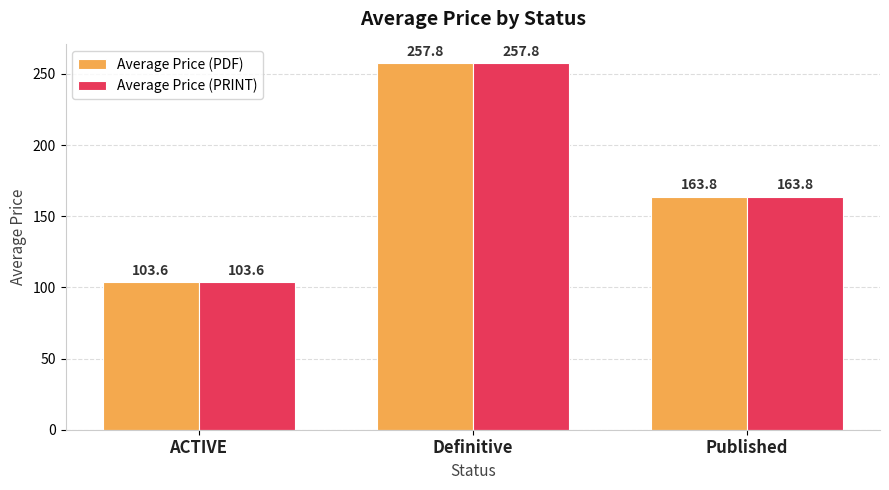

True or false: Average Price (PRINT) has a value of 257.8 at Definitive.

True